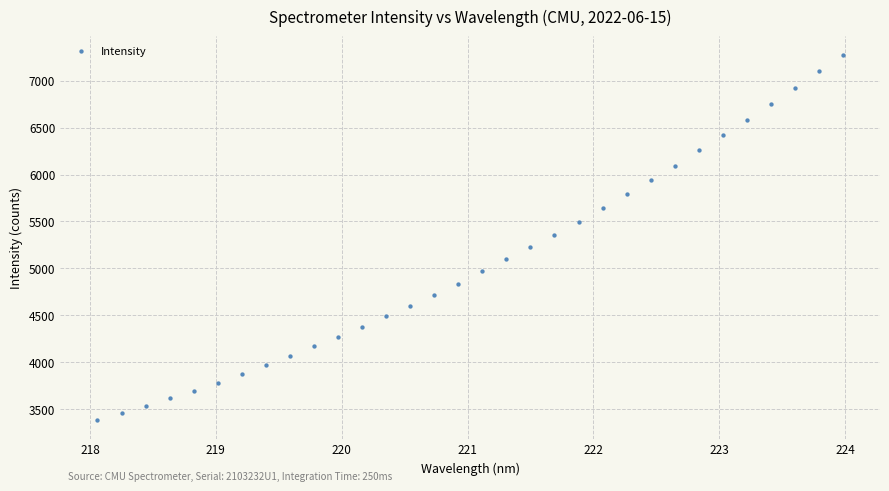

What is the range of X values (max minus min)?

5.9